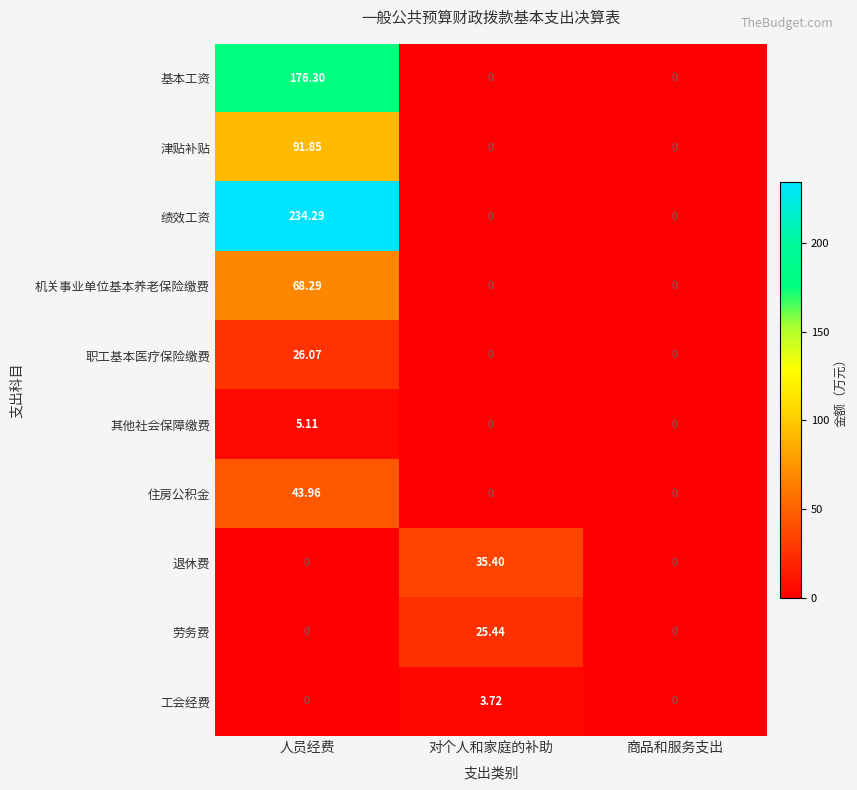

Rank the series by their maximum value, from lowest to highest.

工会经费, 其他社会保障缴费, 劳务费, 职工基本医疗保险缴费, 退休费, 住房公积金, 机关事业单位基本养老保险缴费, 津贴补贴, 基本工资, 绩效工资